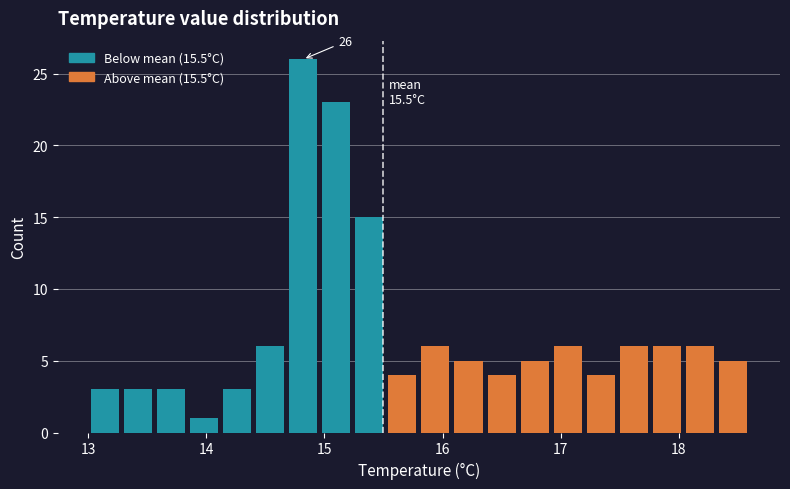

Read against the x-axis, roughly where is the centre of the tallest bar?

14.8